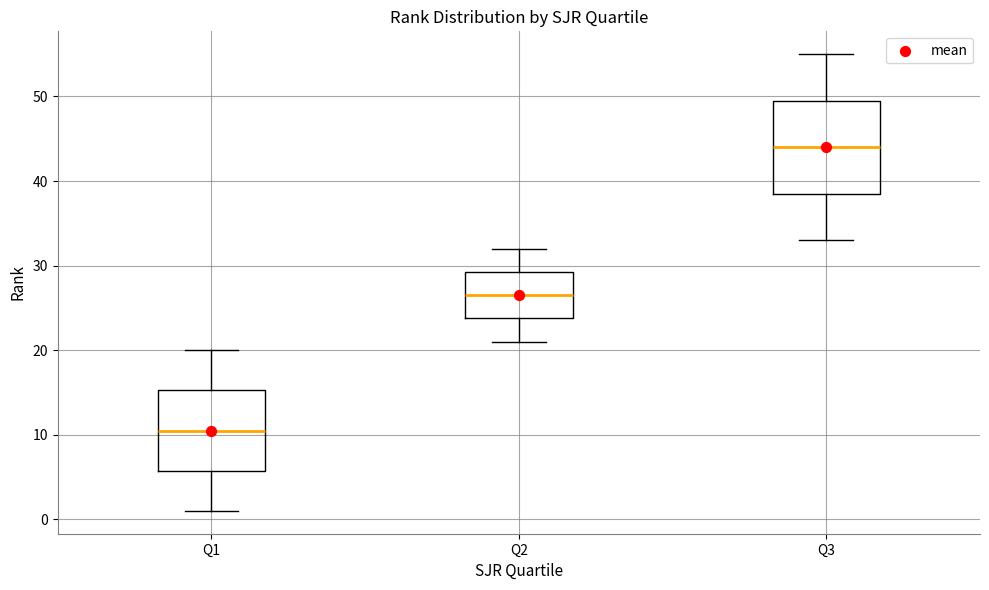

Reading left to right, read every box against the y-axis: the position of its median line, the range the box covers, and the ends of its whiskers. The values are not printed on the chart, so give them approximately, as read against the axis.

Q1: median 11, box 6 to 15, whiskers 1 to 20
Q2: median 27, box 24 to 29, whiskers 21 to 32
Q3: median 44, box 39 to 50, whiskers 33 to 55